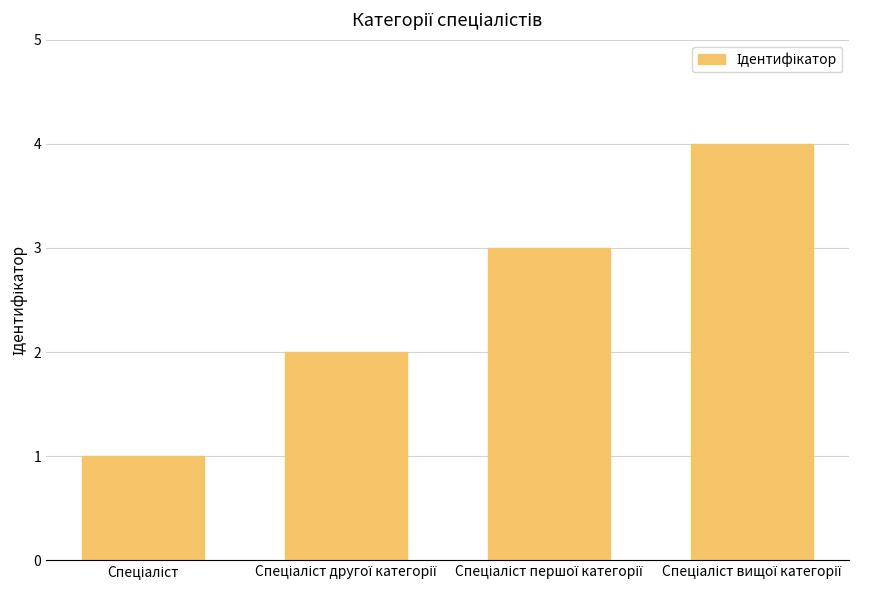

How many values are between 2 and 4?

3